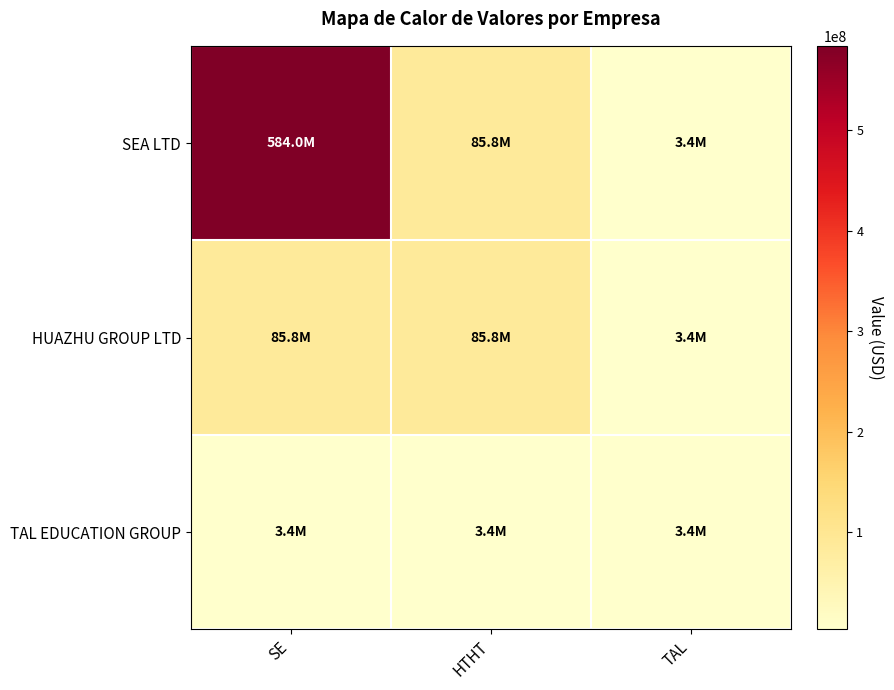

Rank the series by their average value, from lowest to highest.

TAL EDUCATION GROUP, HUAZHU GROUP LTD, SEA LTD